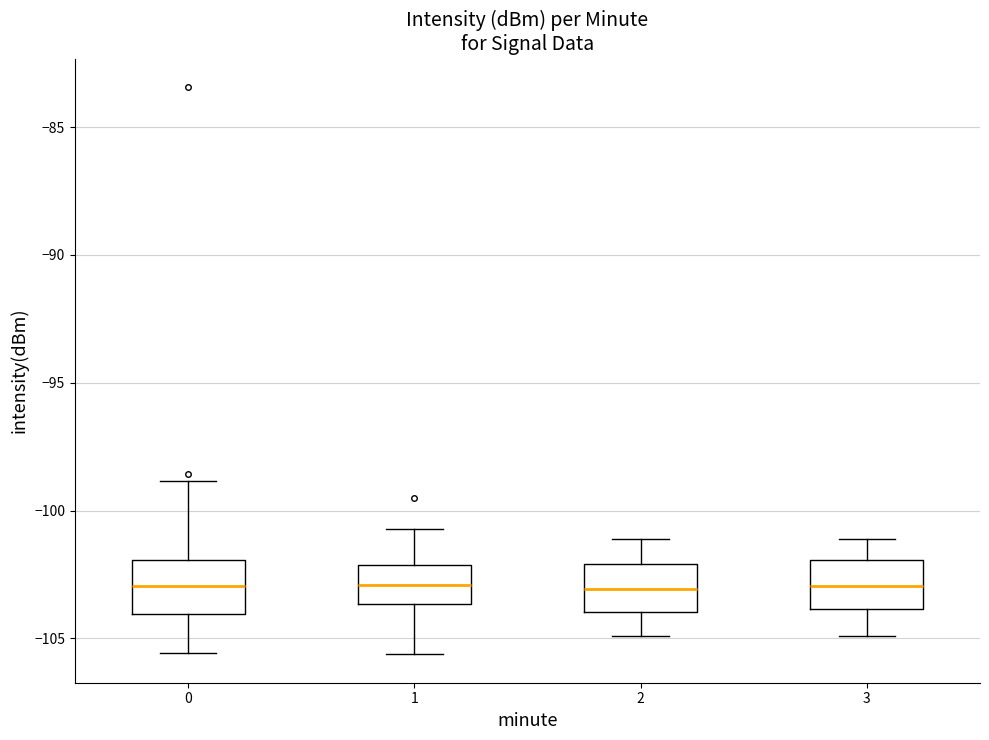

Reading left to right, read every box against the y-axis: the position of its median line, the range the box covers, and the ends of its whiskers. The values are not printed on the chart, so give them approximately, as read against the axis.

0: median -103.0, box -104.0 to -102.0, whiskers -105.5 to -99.0
1: median -103.0, box -103.5 to -102.0, whiskers -105.5 to -100.5
2: median -103.0, box -104.0 to -102.0, whiskers -105.0 to -101.0
3: median -103.0, box -104.0 to -102.0, whiskers -105.0 to -101.0